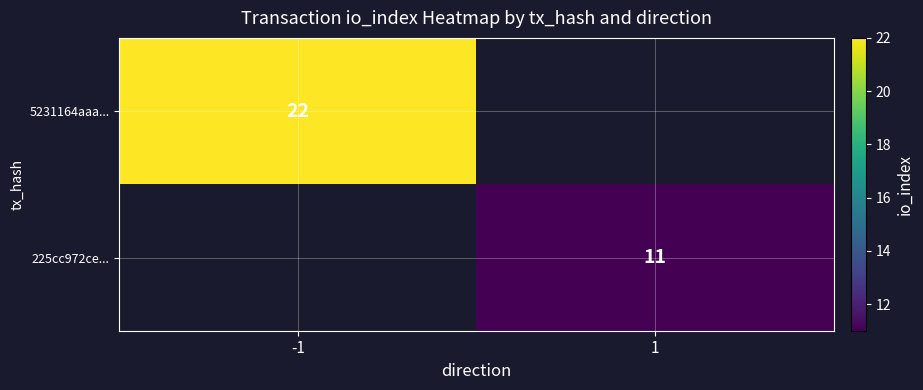

The 5231164aaa... series shows 22 at -1. True or false?

True